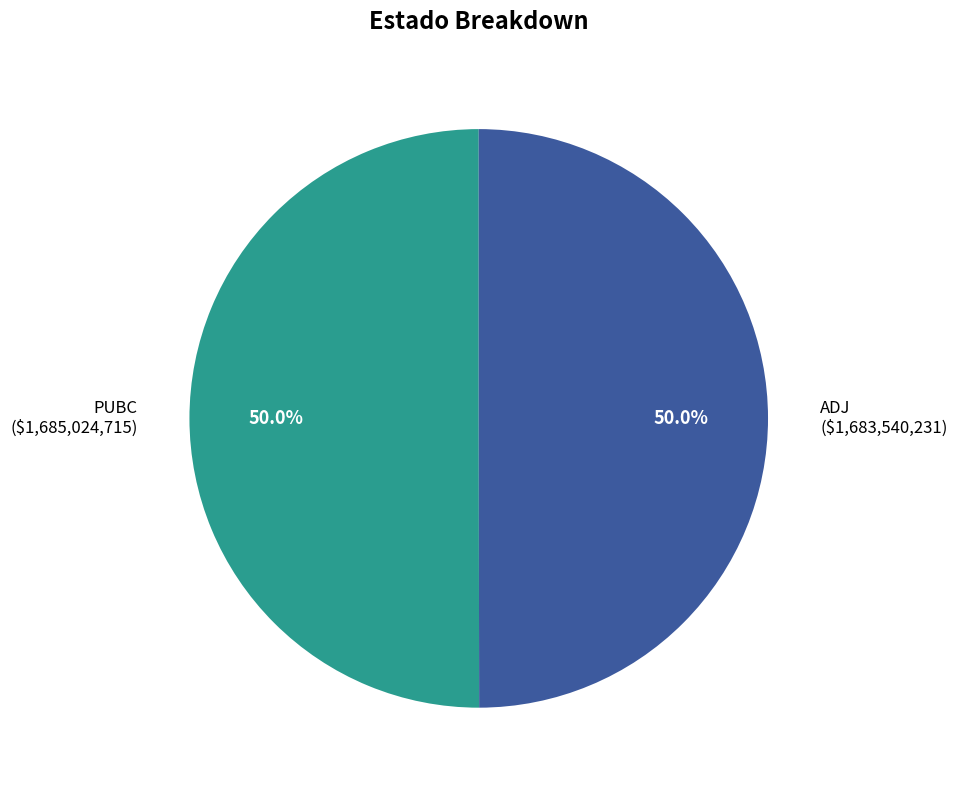

To the nearest percent, what percentage of the pie is ADJ?

50%